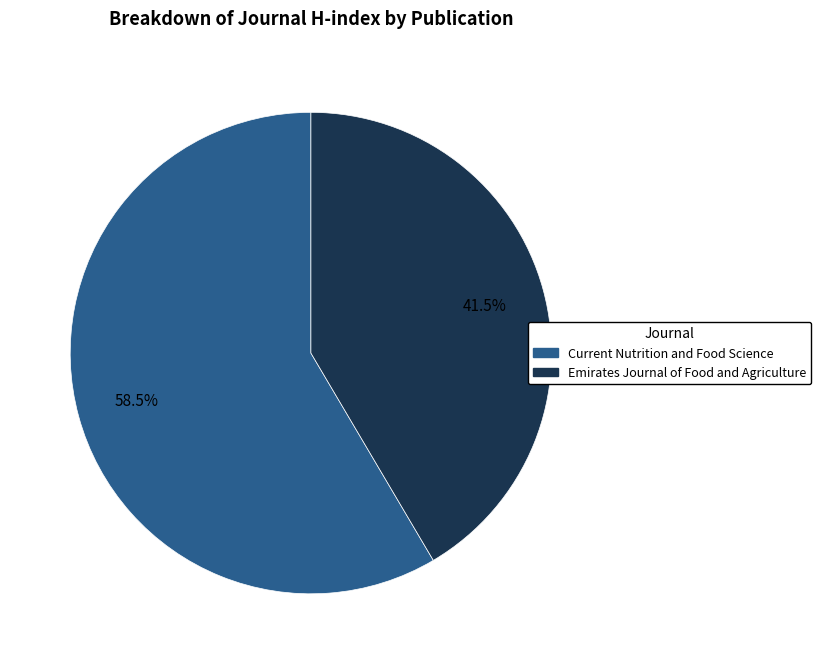

How many segments does this pie chart have?

2